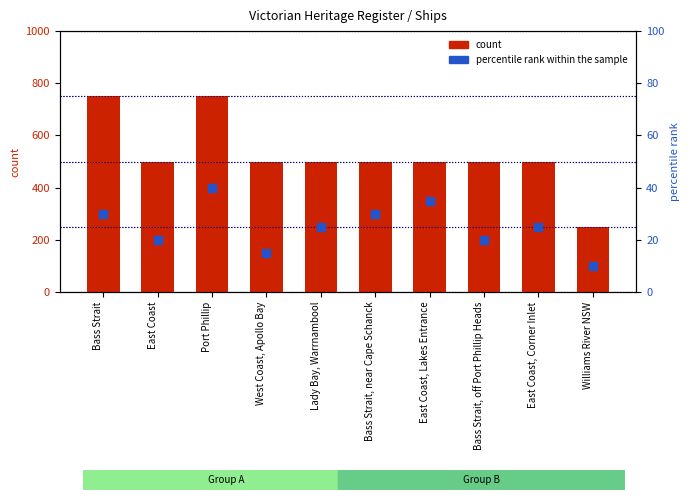

Which series reaches the maximum Y coordinate?

count